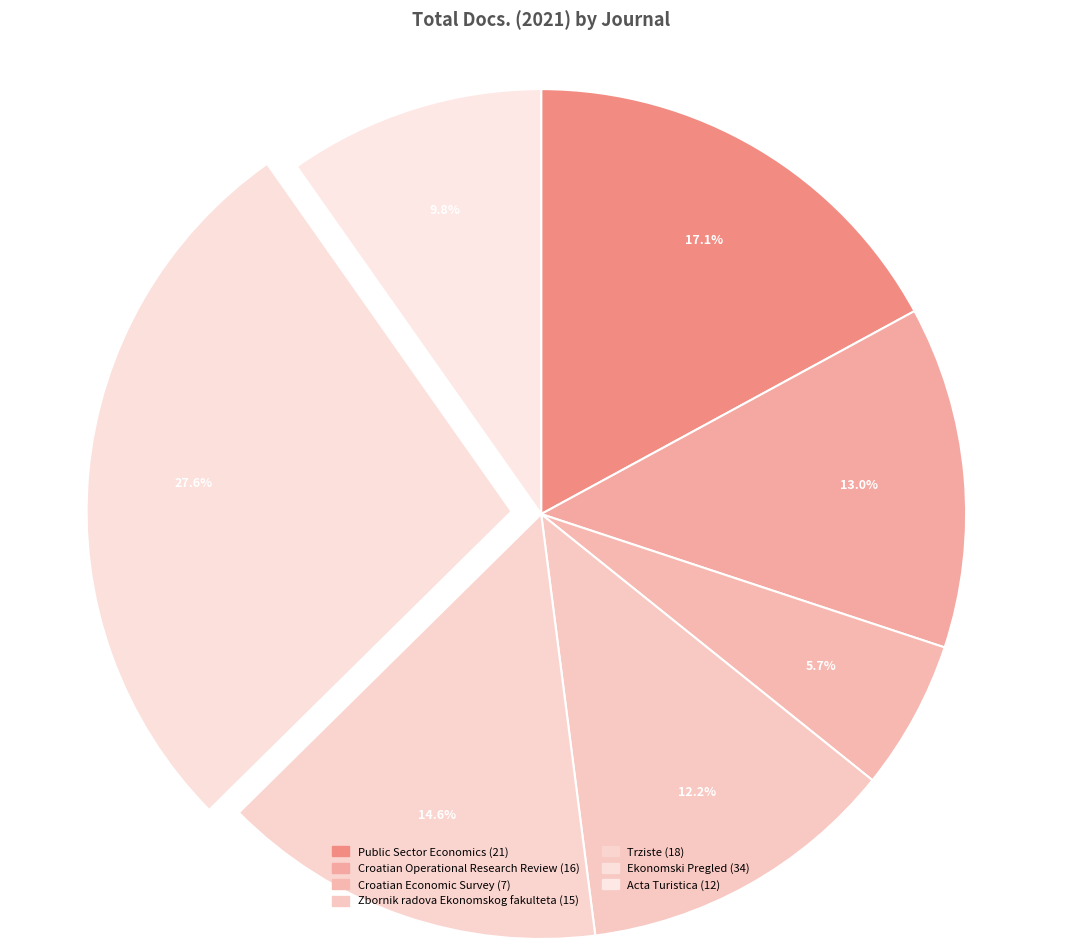

How many slices are in this pie chart?

7